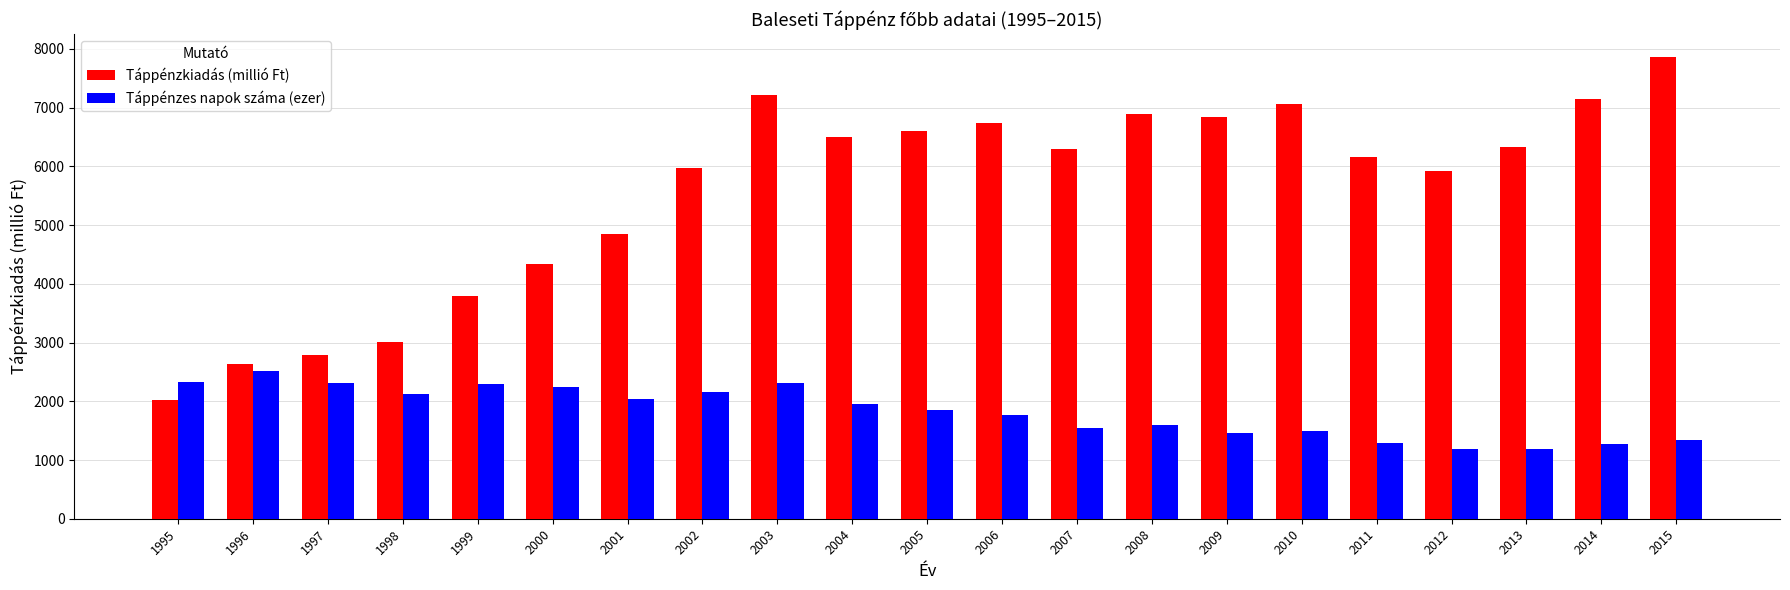

What is the average value of the Táppénzkiadás (millió Ft) series?

5570.8